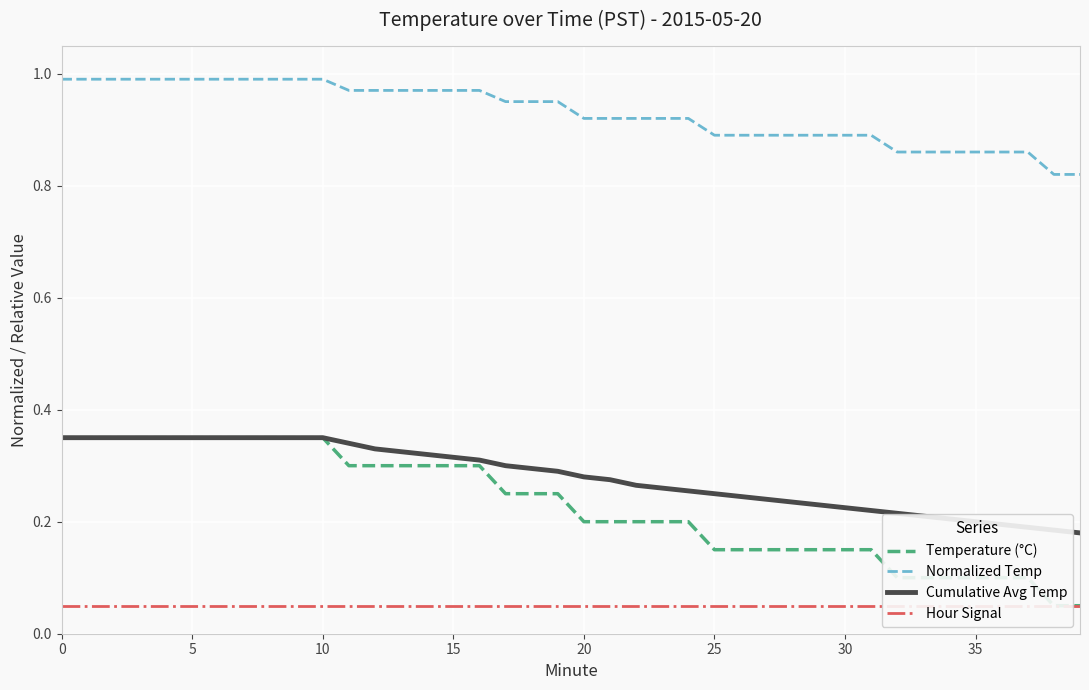

Is the value of Normalized Temp at 35 greater than the value of Cumulative Avg Temp at 20?

Yes